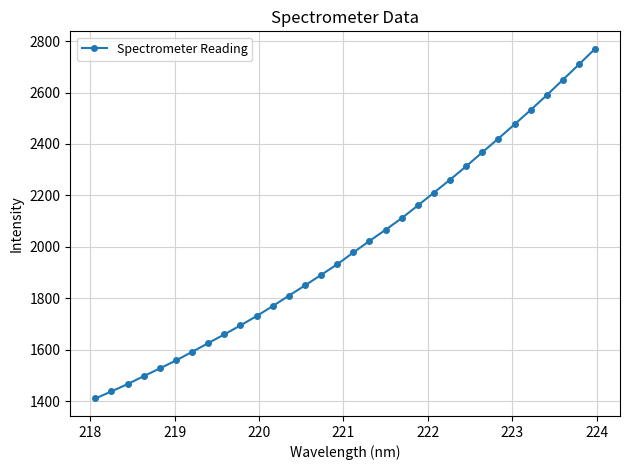

What is the value of the 6th point from the left?

1558.3